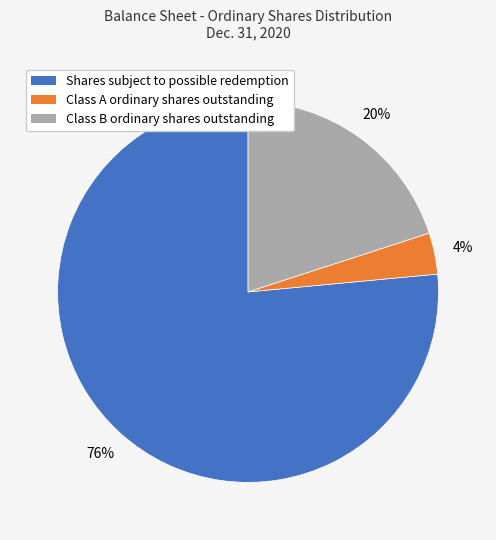

Which has a higher value, Shares subject to possible redemption or Class B ordinary shares outstanding?

Shares subject to possible redemption